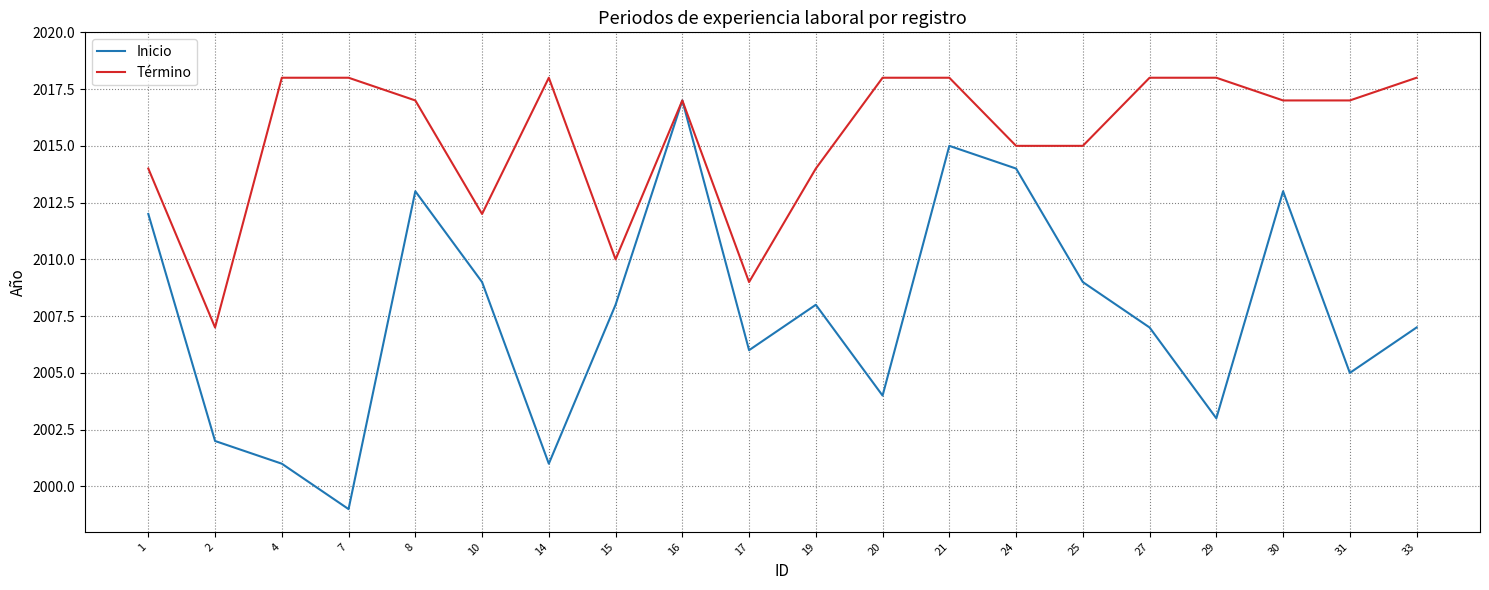

Reading left to right, list all the values displayed in this chart.

Inicio: 2012	2002	2001	1999	2013	2009	2001	2008	2017	2006	2008	2004	2015	2014	2009	2007	2003	2013	2005	2007
Término: 2014	2007	2018	2018	2017	2012	2018	2010	2017	2009	2014	2018	2018	2015	2015	2018	2018	2017	2017	2018